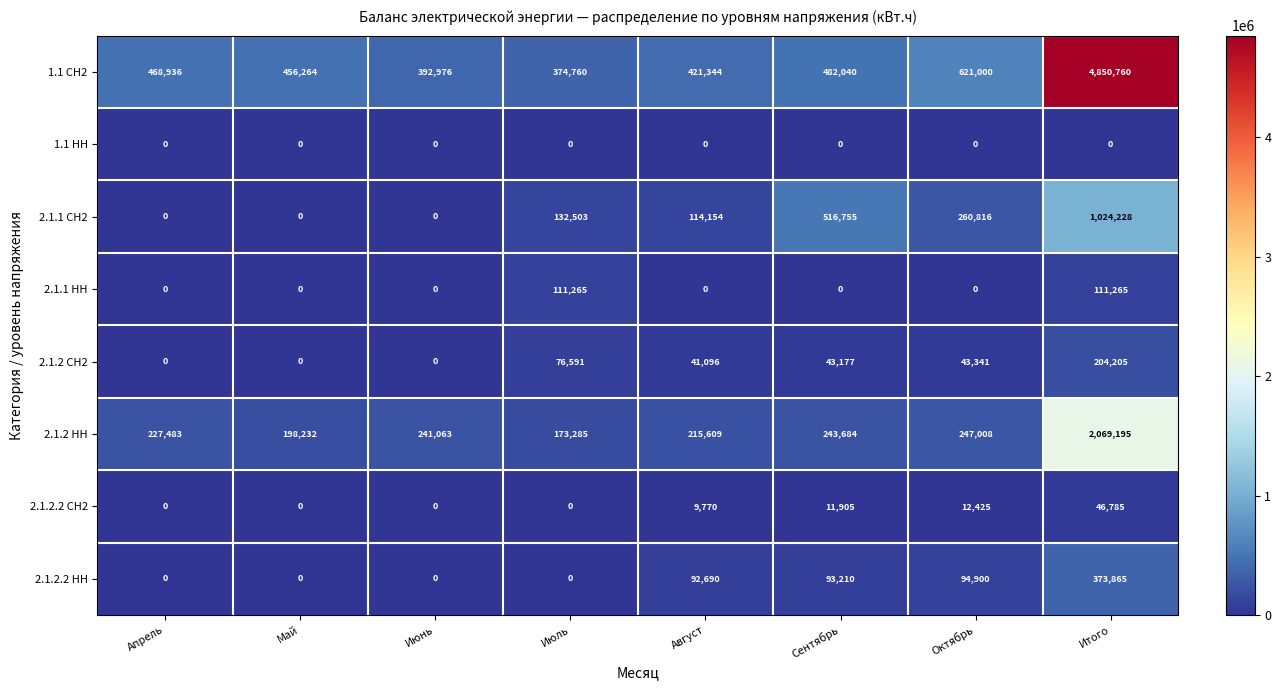

Which series has the widest spread of values?

1.1 СН2